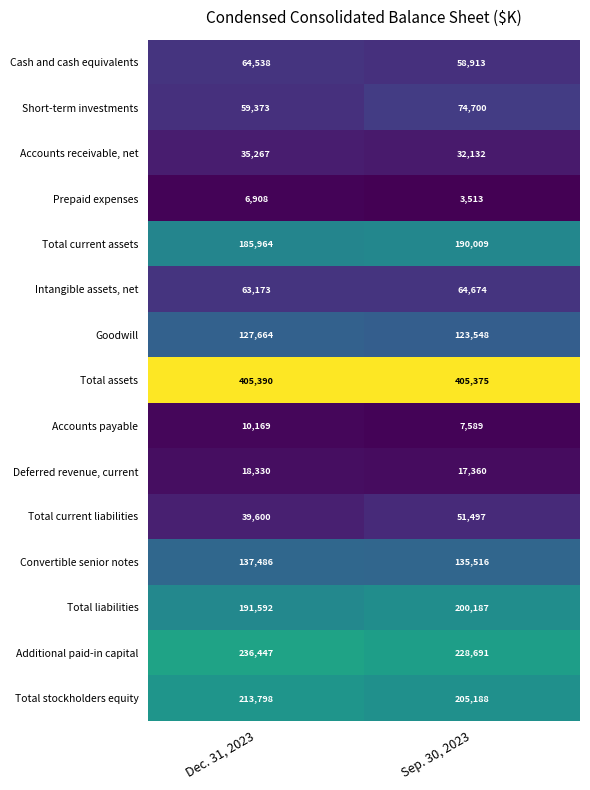

What is the difference between the maximum and minimum values in the Deferred revenue, current series?

970